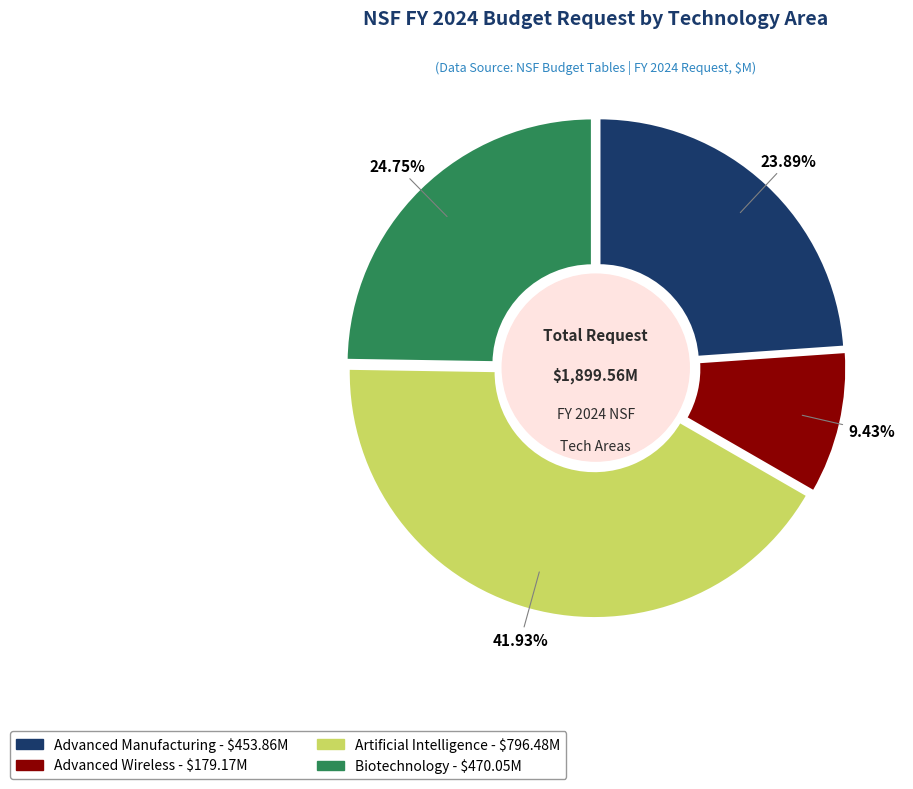

What percentage is NOT represented by Artificial Intelligence?

58.1%